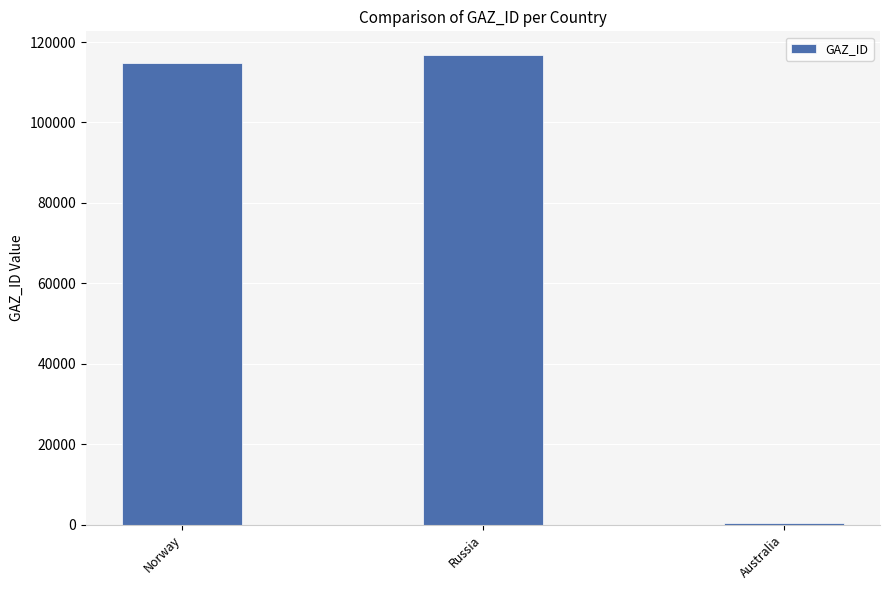

Where is the data nearest to the value 58568?

Norway